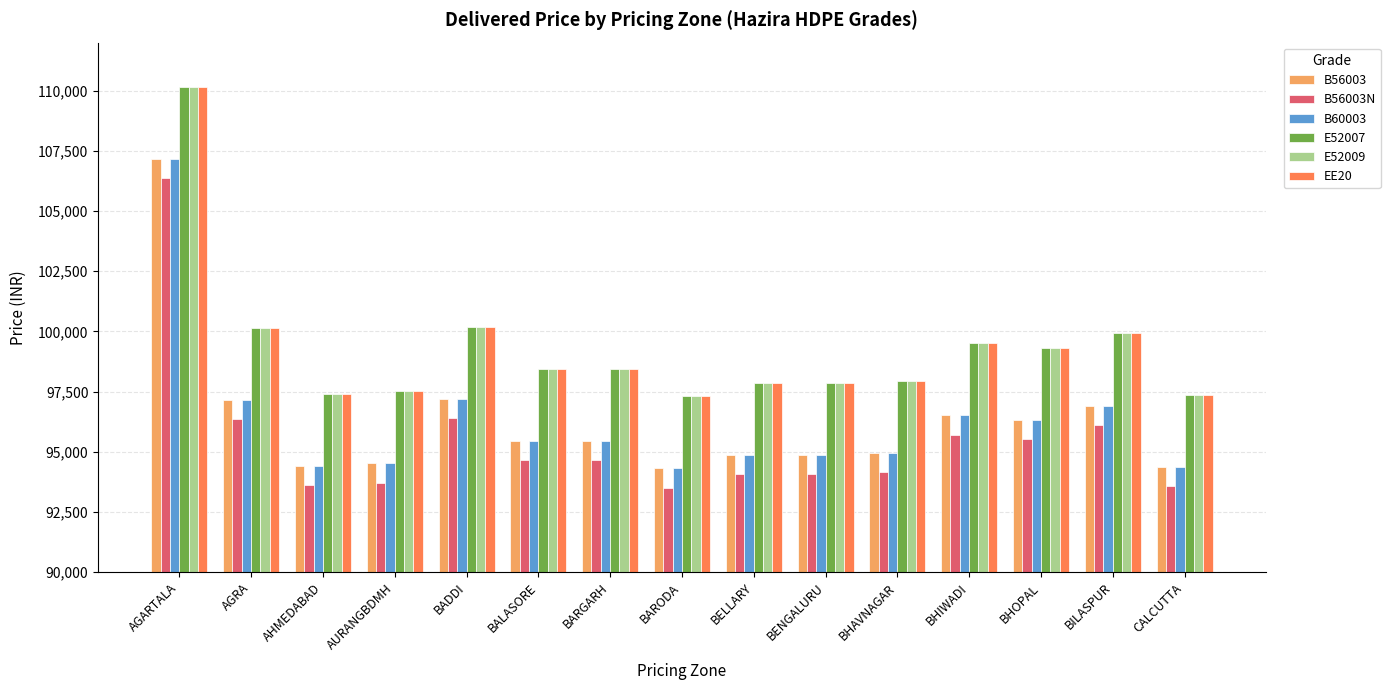

Is it true that E52007 equals 59555 at BARODA?

False